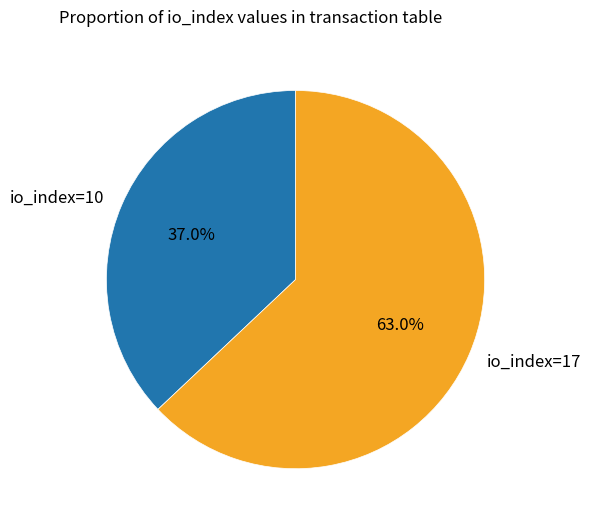

Combined, what portion of the pie is io_index=10 and io_index=17?

100.0%